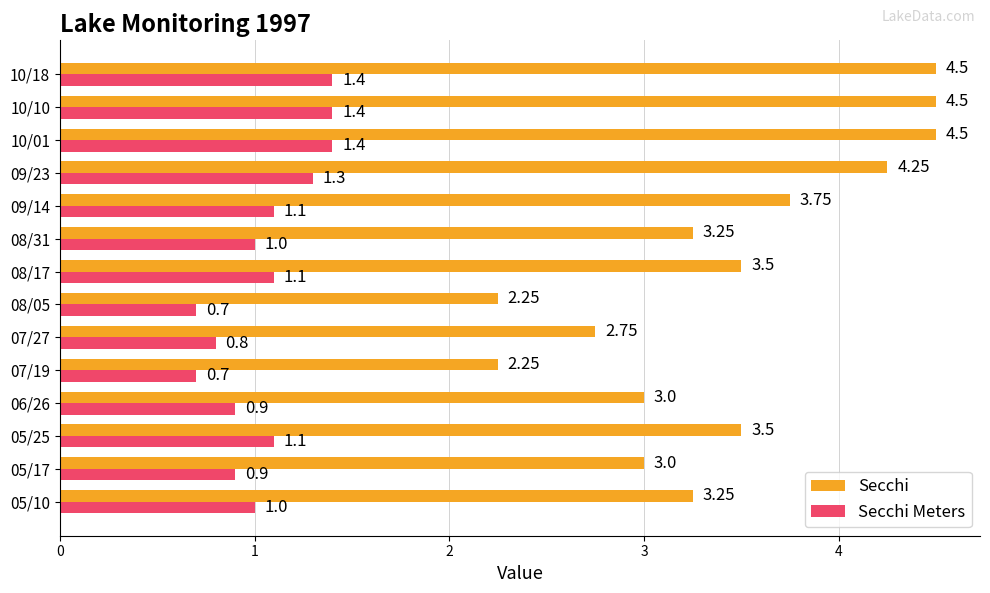

Which series has the widest spread of values?

Secchi